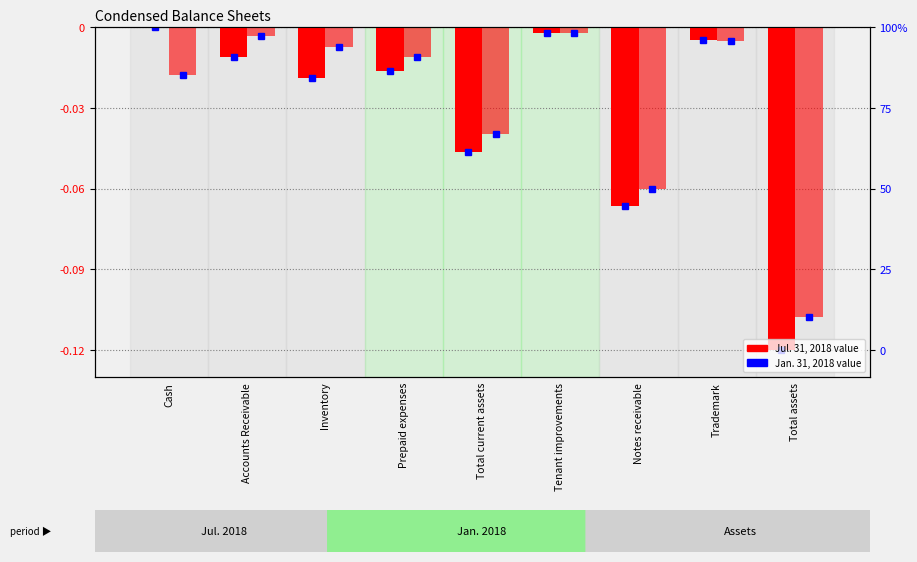

How many series are shown in this chart?

2